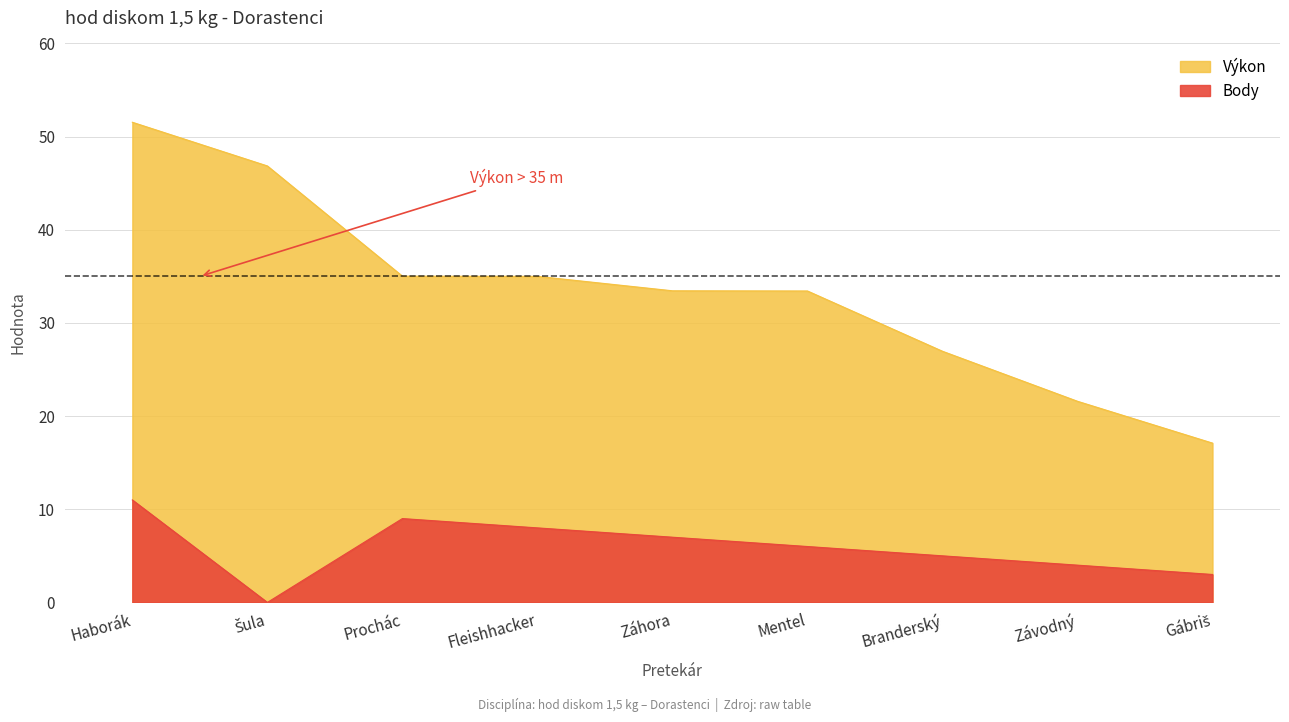

True or false: Body and Výkon cross at least once.

False